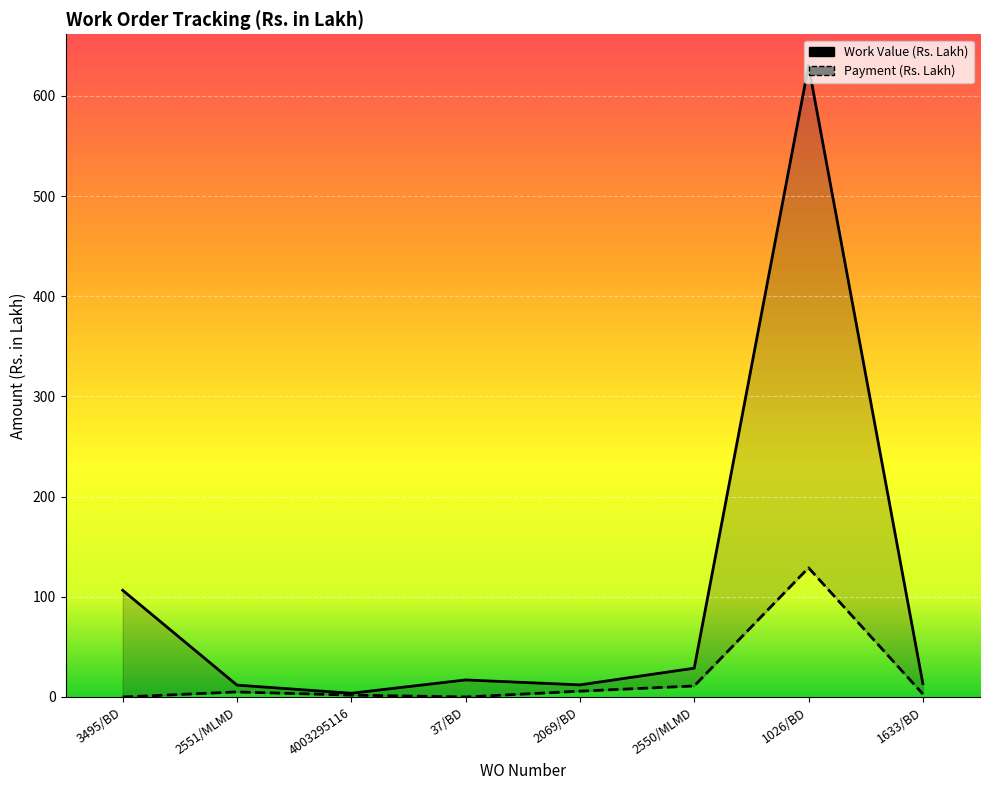

Reading left to right, transcribe all the data shown in this chart.

Work Value: 106.5	11.8	3.7	17.0	12.1	28.8	630.0	13.4
Payment: 0.0	5.0	1.9	0.0	5.8	11.0	129.0	3.0